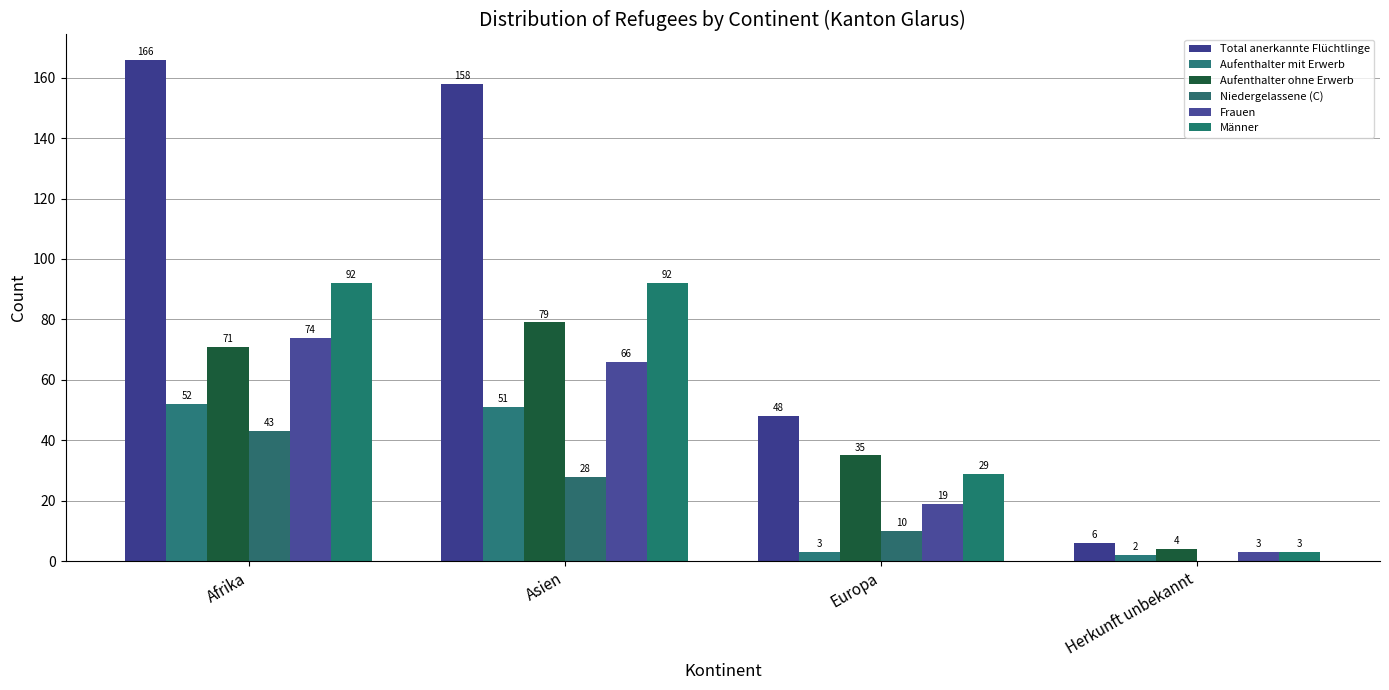

True or false: Total anerkannte Flüchtlinge has a value of 2 at Herkunft unbekannt.

False